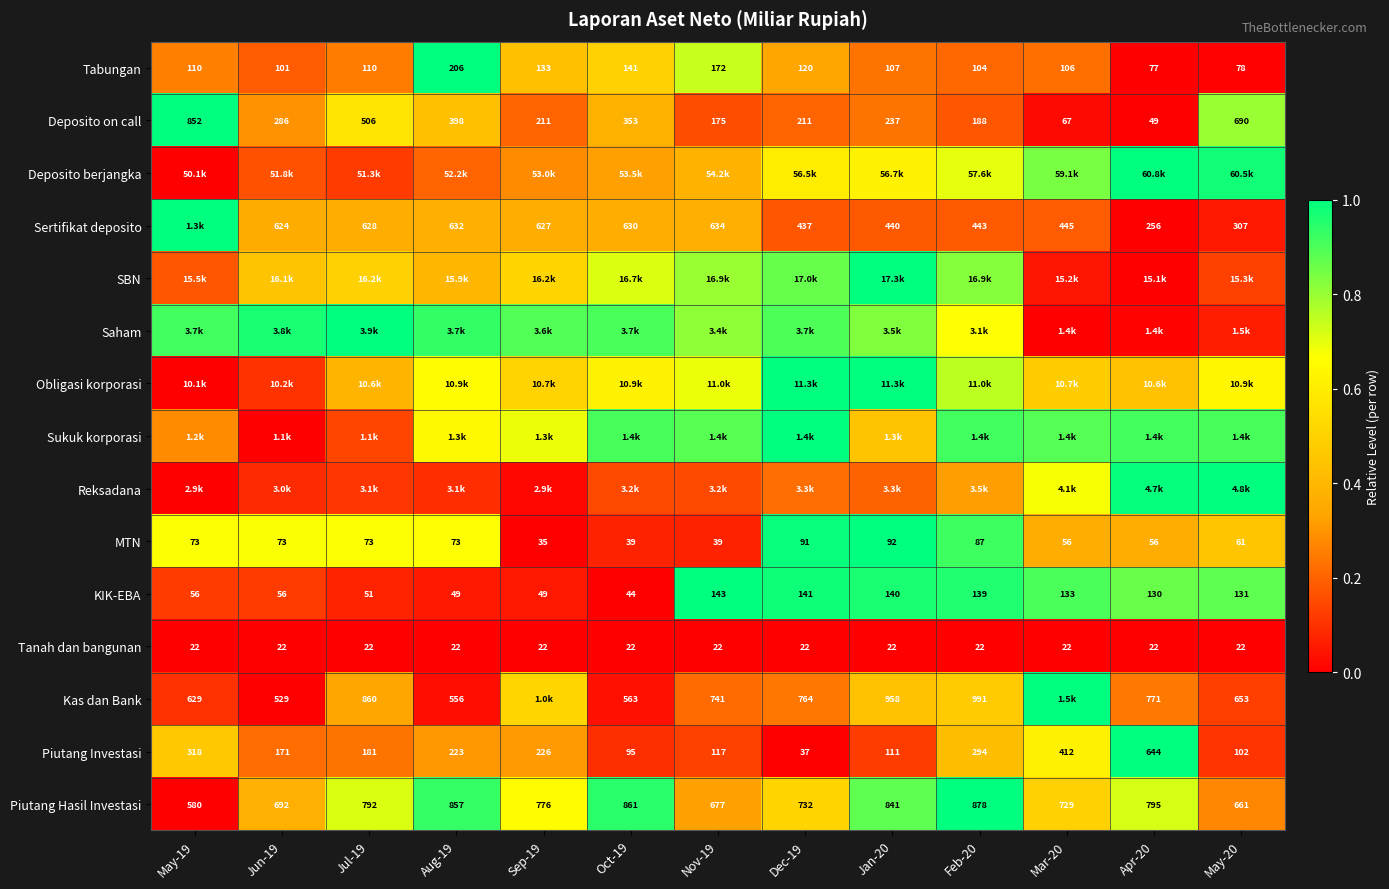

At how many categories does at least one series exceed 0?

13